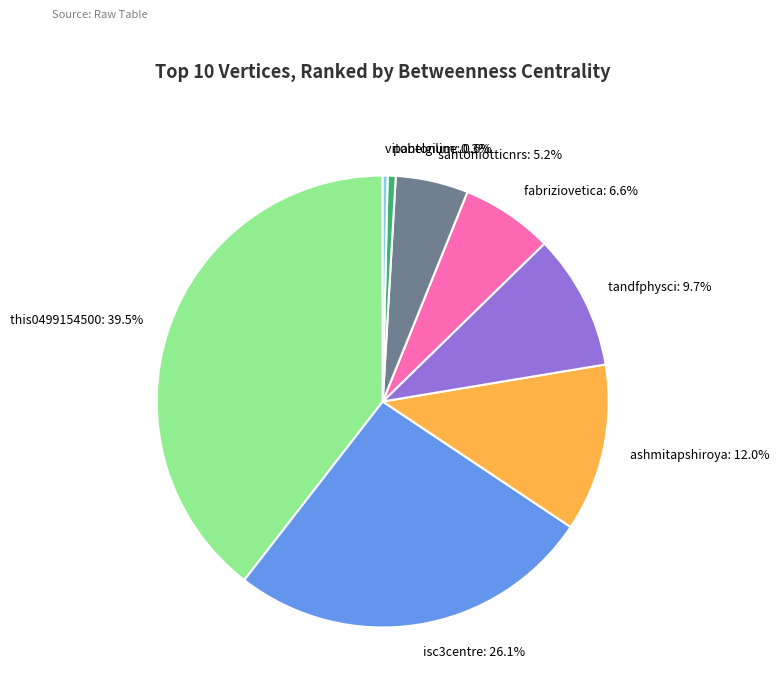

To the nearest percent, what portion does fabriziovetica represent?

7%